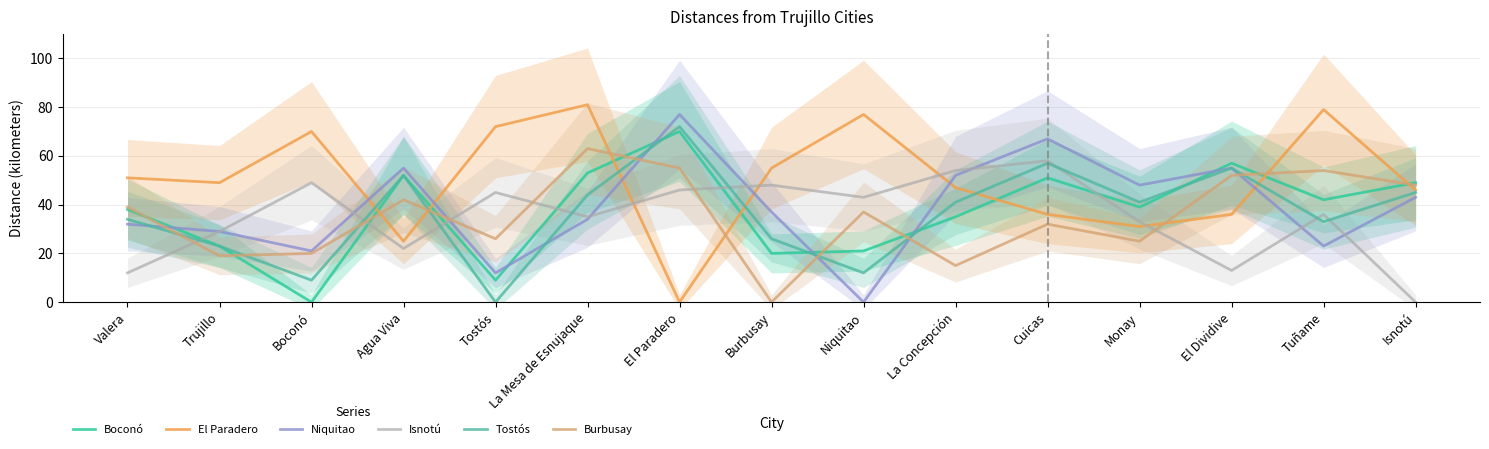

How many interior local valleys does the Boconó series have?

5